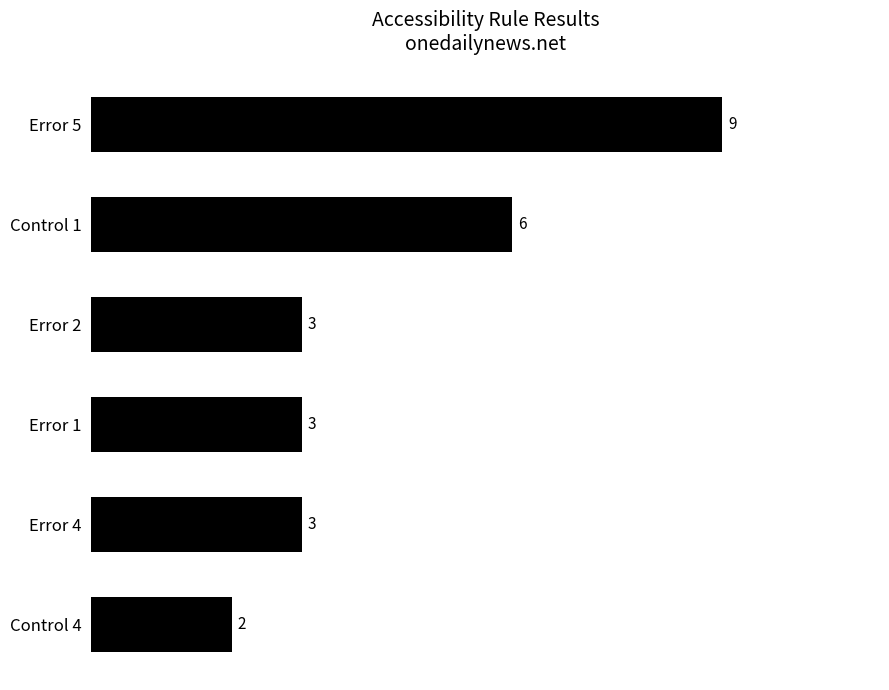

What is the label of the 6th bar from the bottom?

Error 5